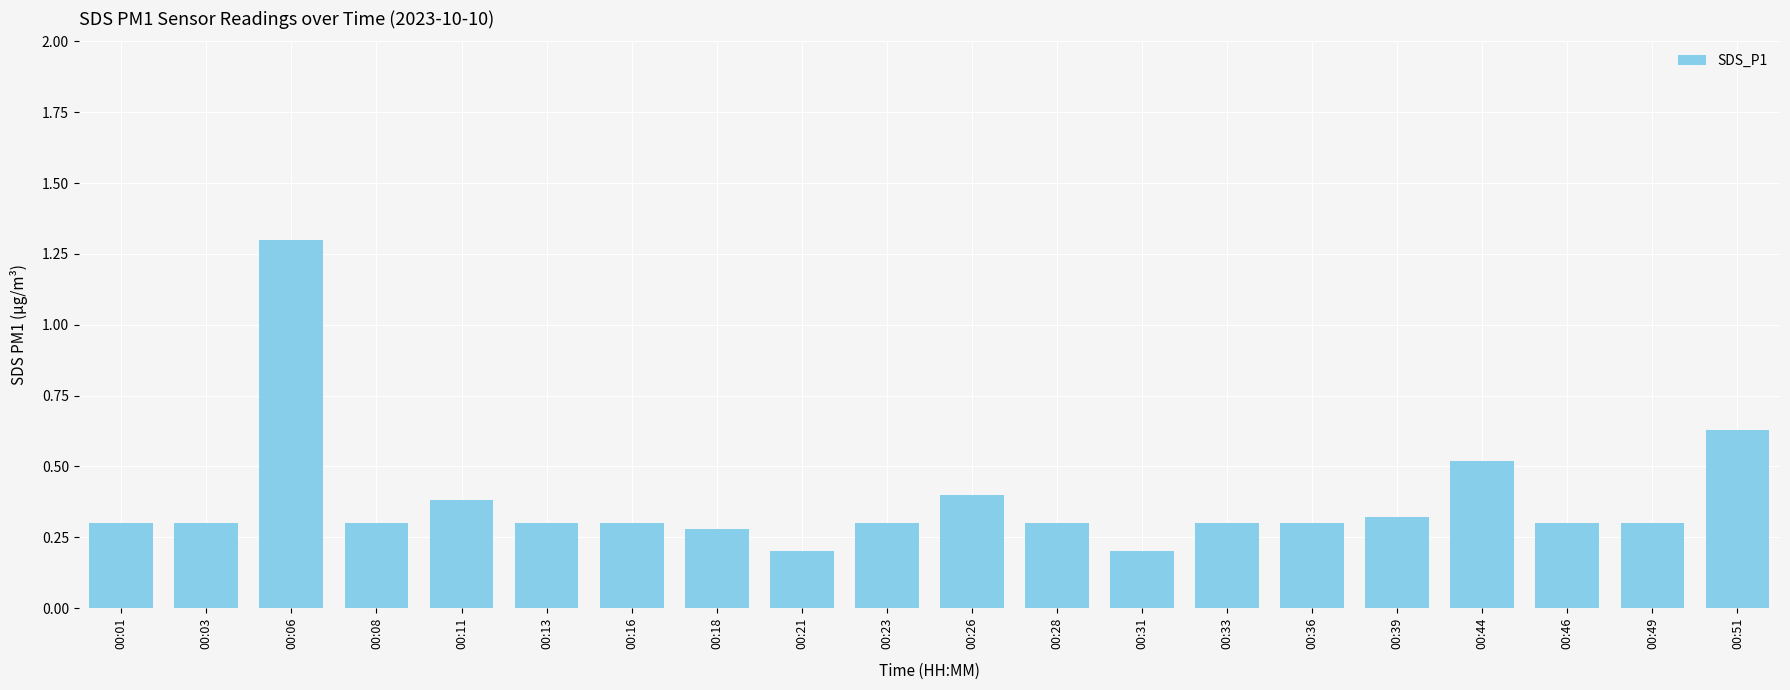

What is the difference between the maximum and minimum values?

1.1